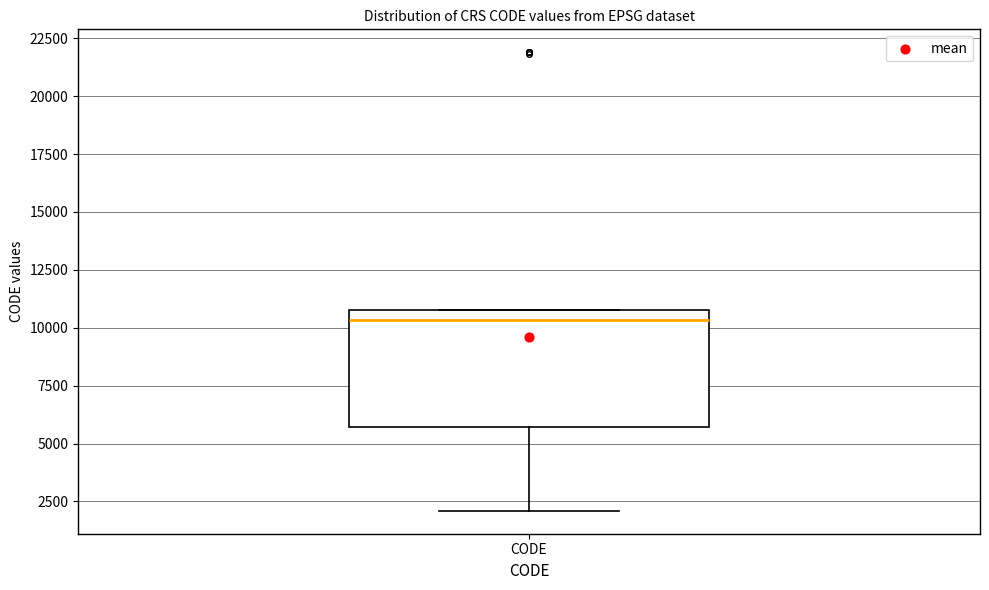

Where does the median line of the box for CODE sit on the y-axis? The values are not printed on the chart, so give them approximately, as read against the axis.

10500